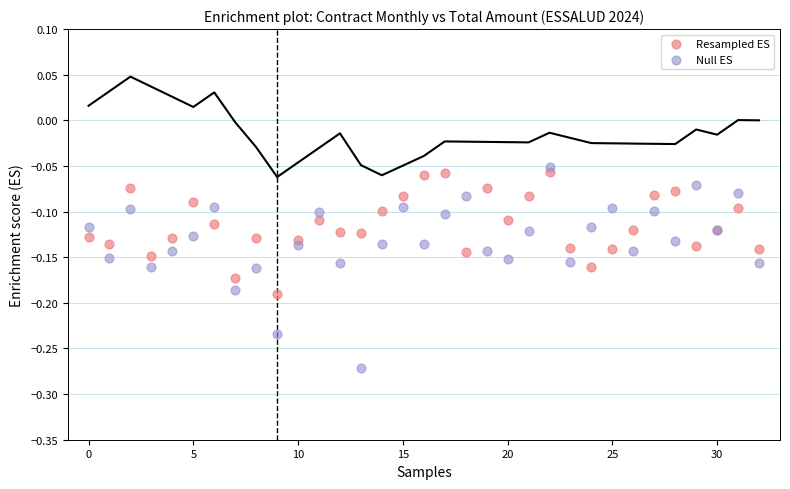

Which series has the widest spread of Y values?

Null ES